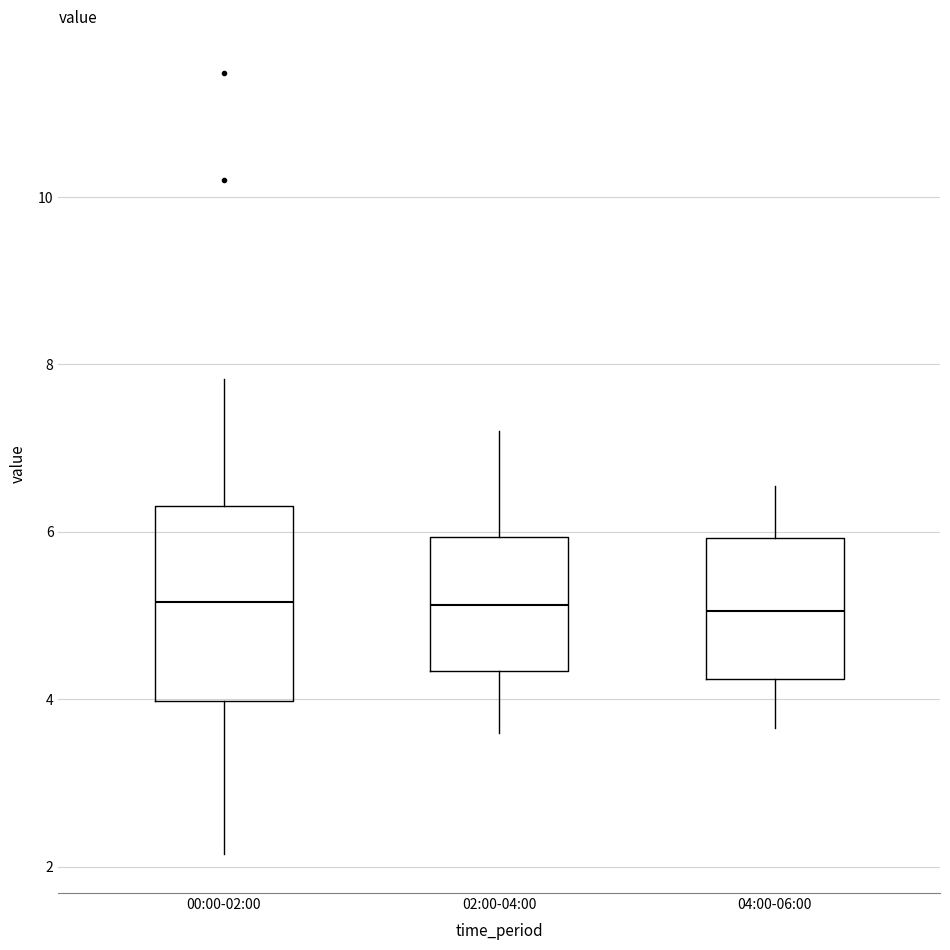

Where does the lower whisker of the box for 00:00-02:00 end on the y-axis? The values are not printed on the chart, so give them approximately, as read against the axis.

2.2